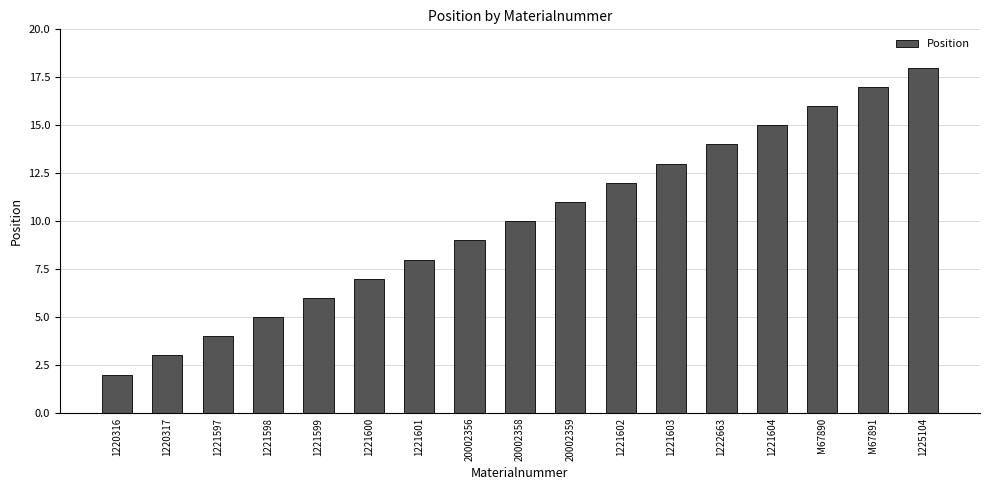

True or false: the data shows 12 at 1221602.

True